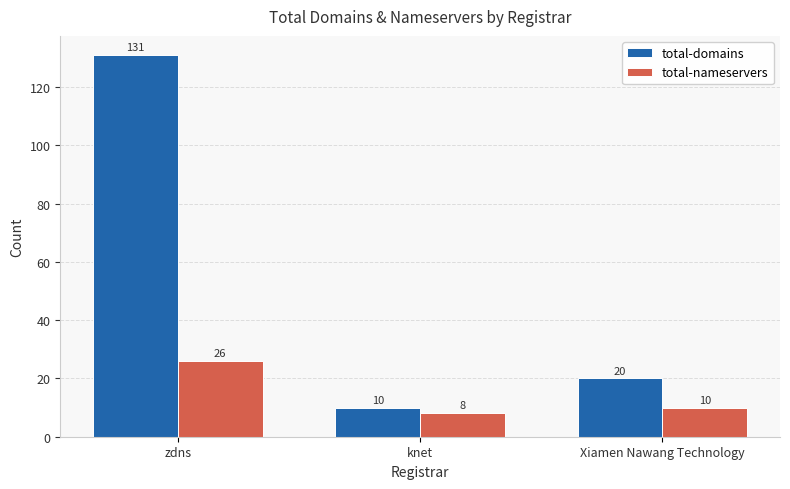

At which label is total-domains closest to 70?

Xiamen Nawang Technology